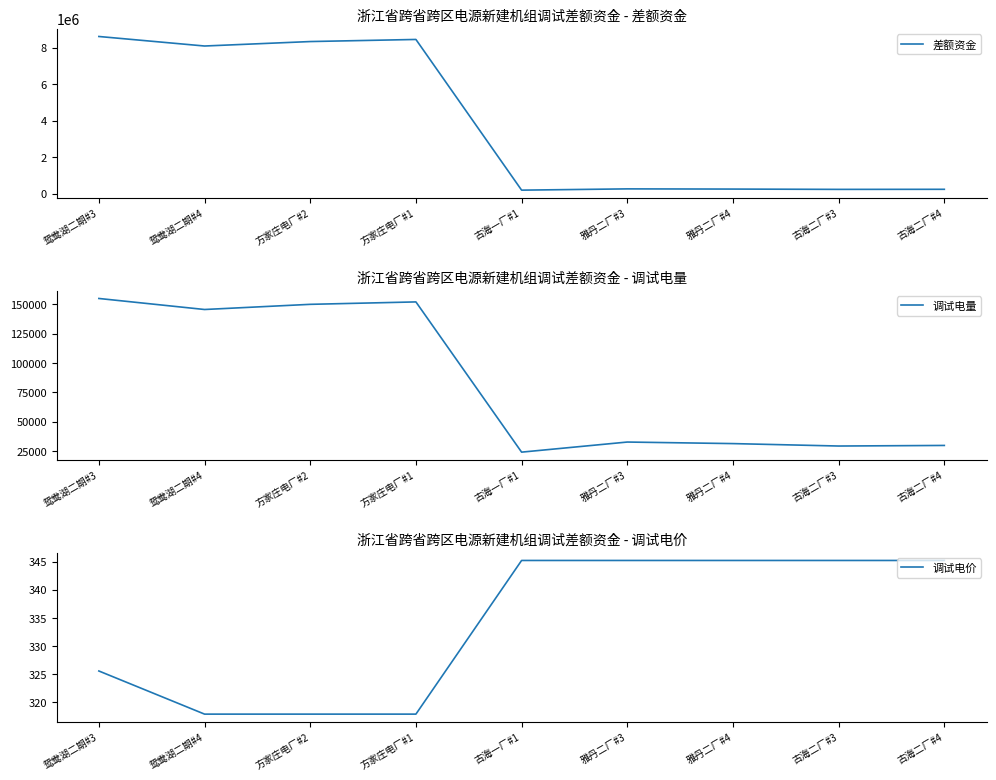

How many interior local valleys does the 调试电量 series have?

3